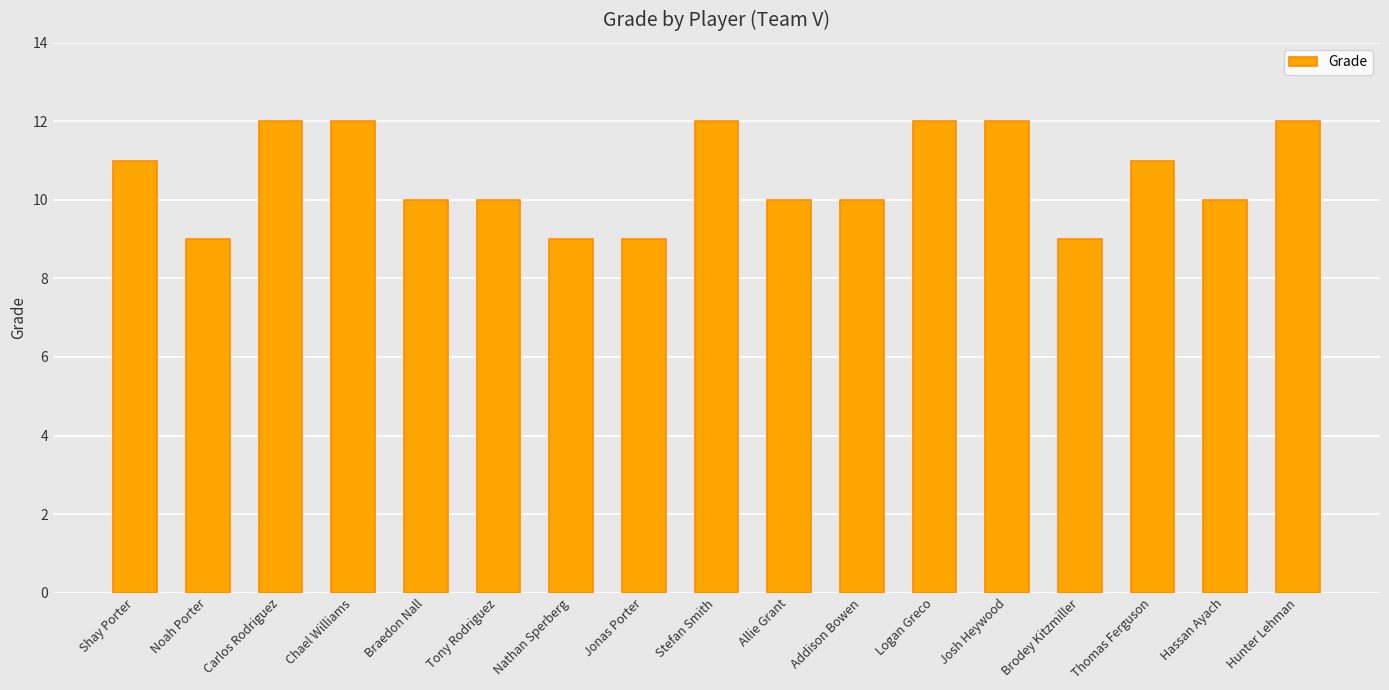

What is the value of the 4th bar from the left?

12